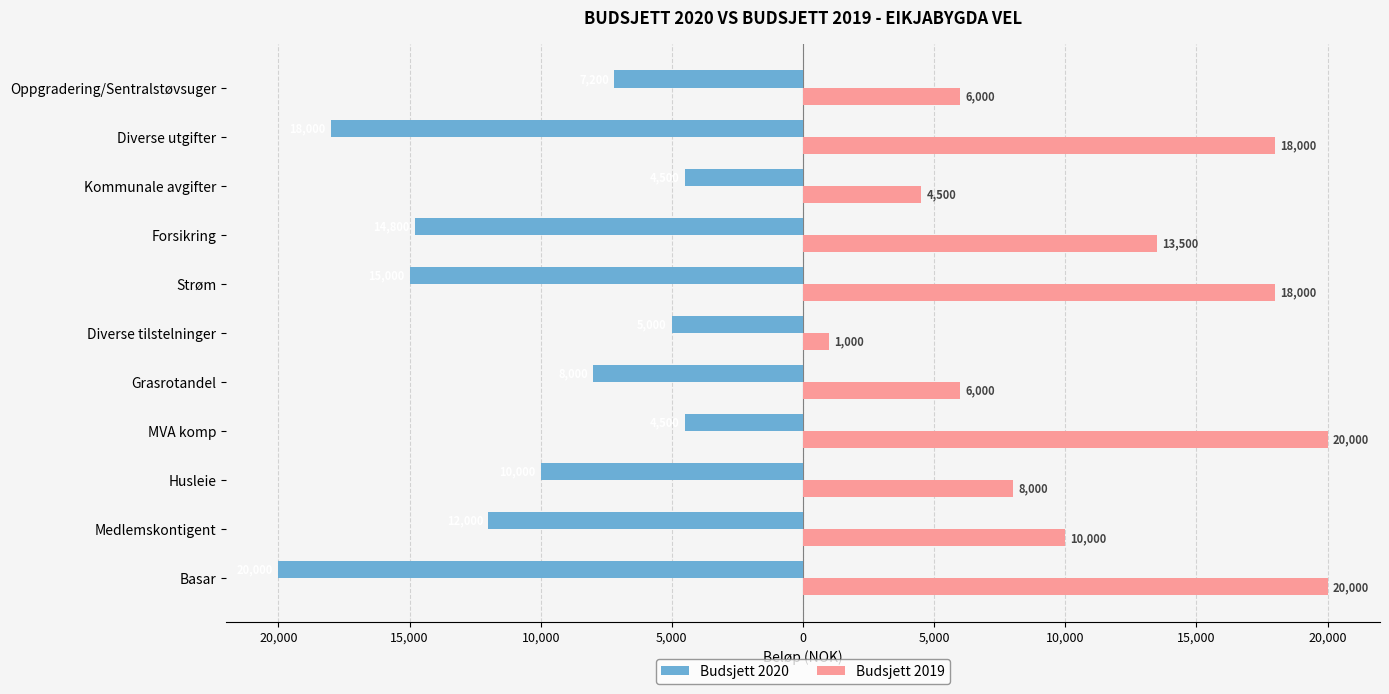

What is the label of the 7th bar from the right?

Grasrotandel